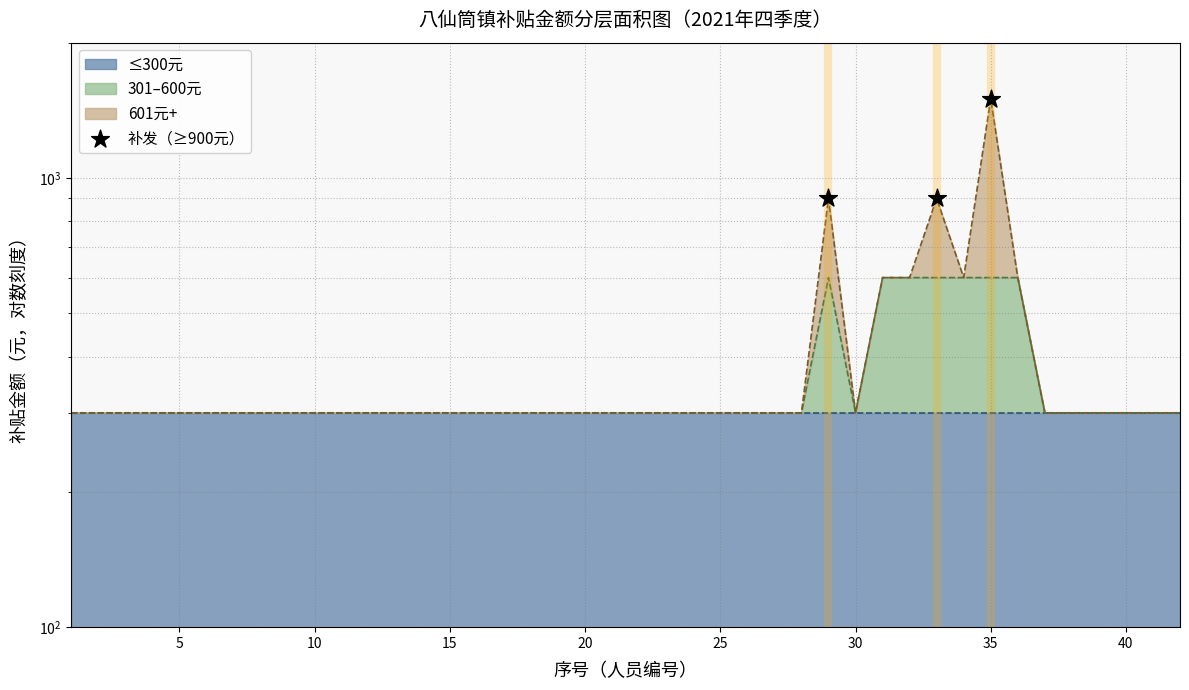

Between 5 and 10, which is larger?

10